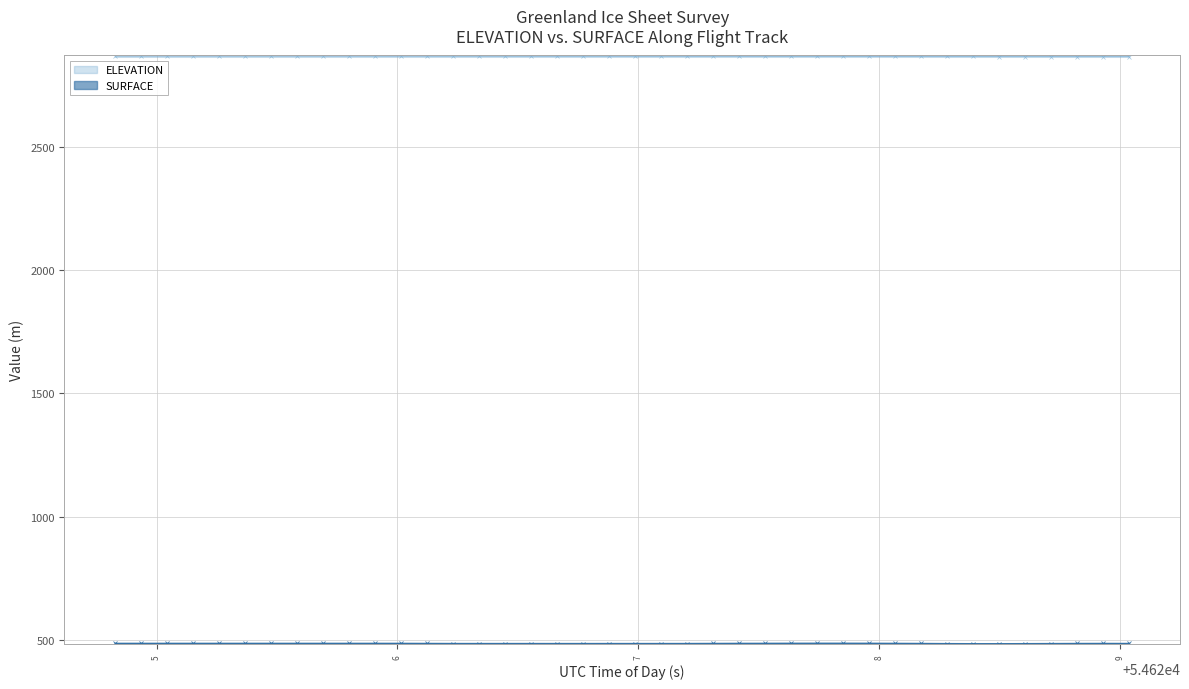

Which series has the largest total across all categories?

ELEVATION